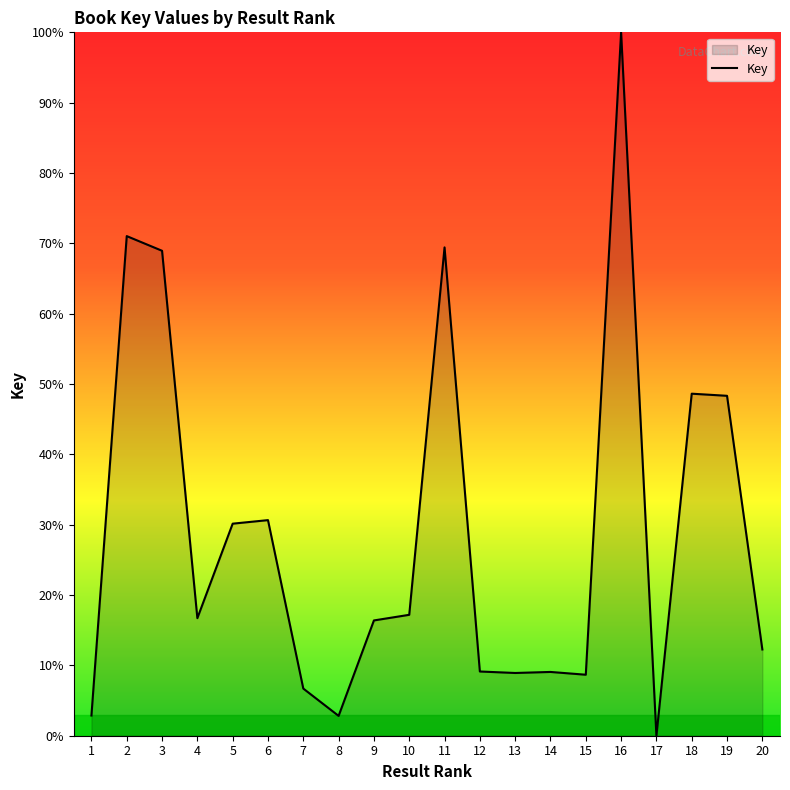

Is it true that the value at 11 is 15.4?

False